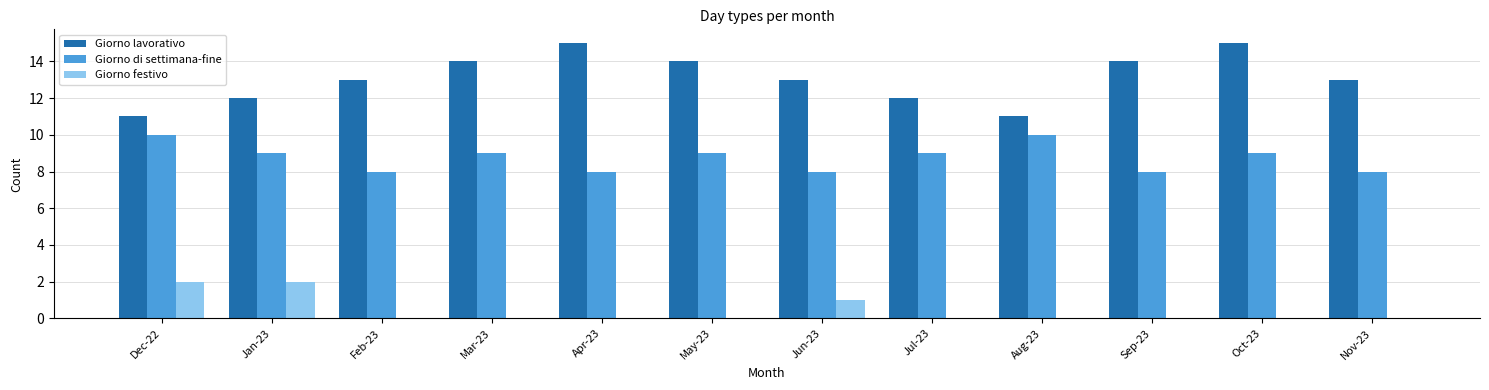

What is the greatest value displayed?

15